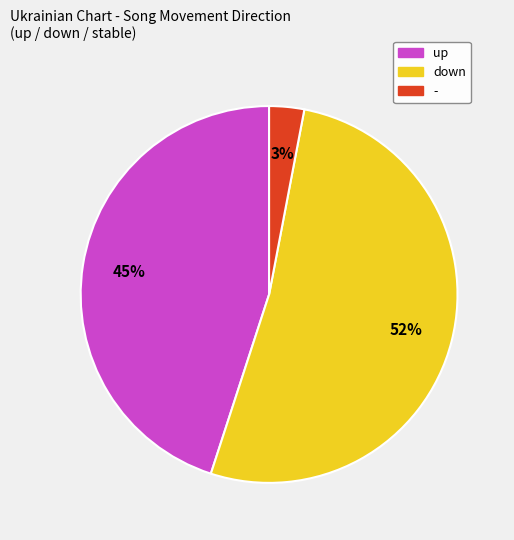

Count the number of slices in the pie.

3